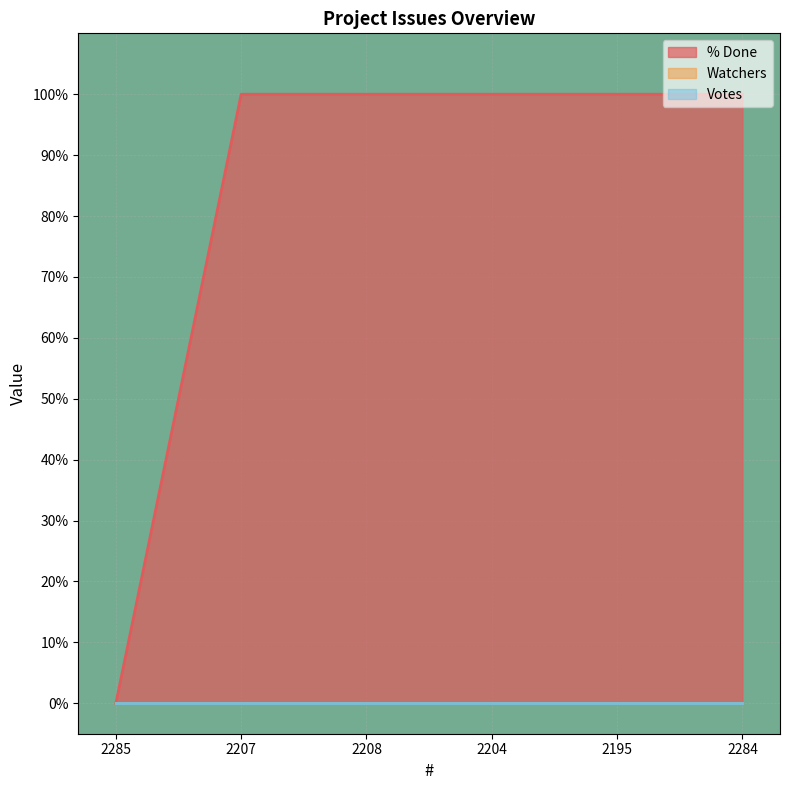

What are all the series names shown in the legend?

% Done, Watchers, Votes